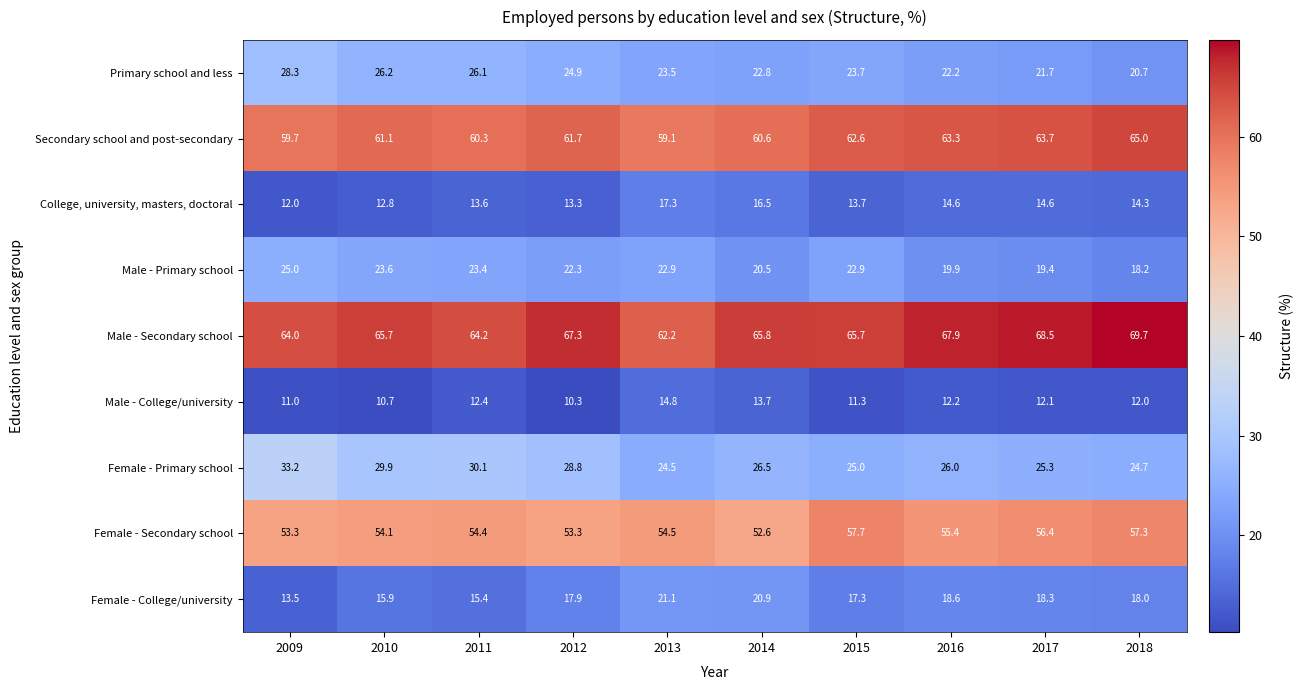

The College, university, masters, doctoral series shows 4.6 at 2018. True or false?

False